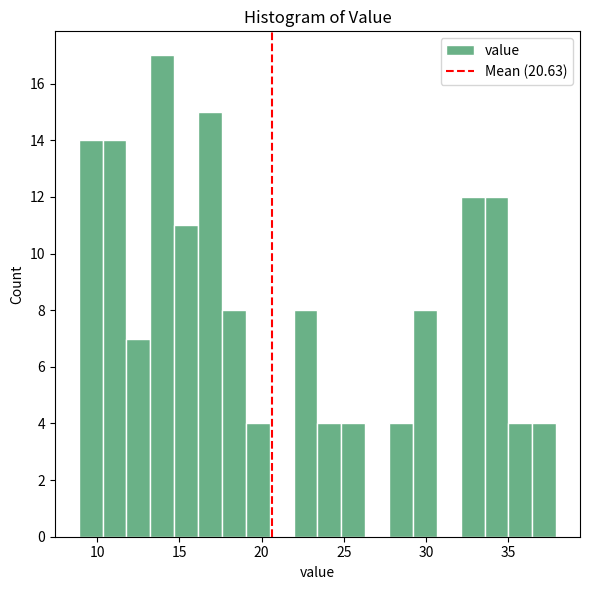

Read against the x-axis, roughly where is the centre of the tallest bar?

14.0